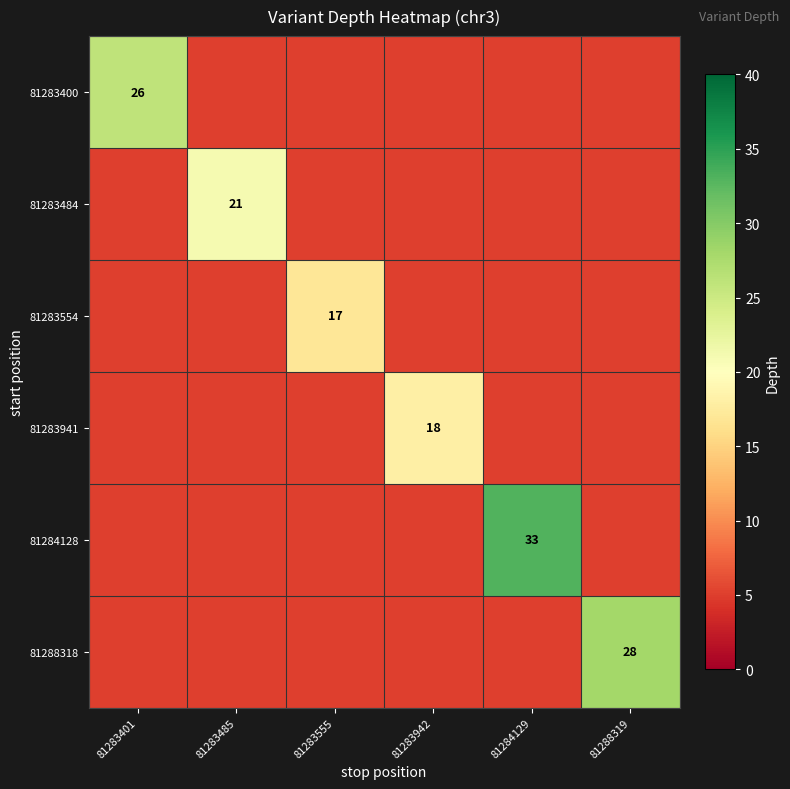

List the series in order of their peak value, highest first.

81284128, 81288318, 81283400, 81283484, 81283941, 81283554